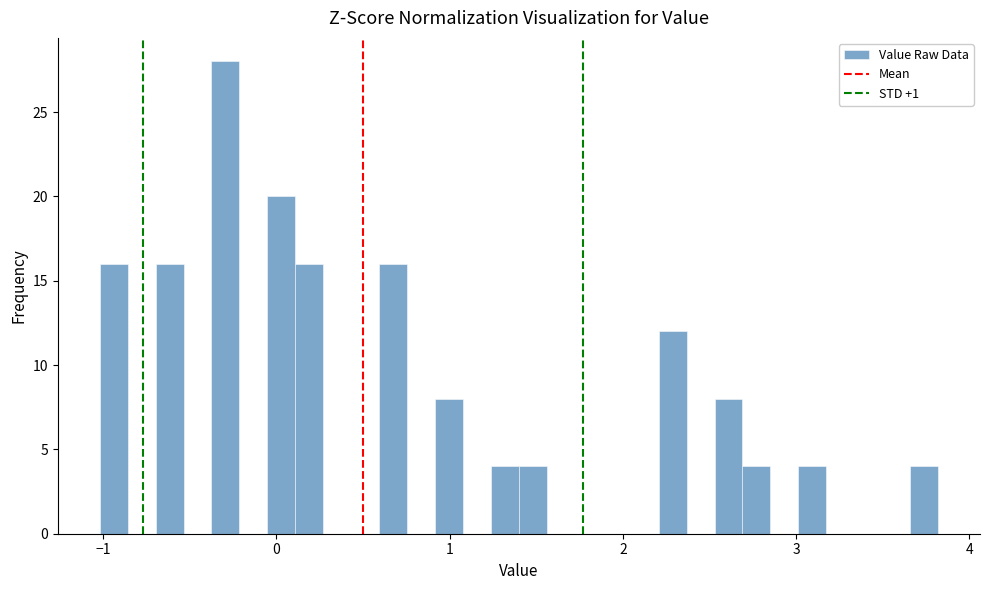

Read against the x-axis, roughly where is the centre of the tallest bar?

-0.3